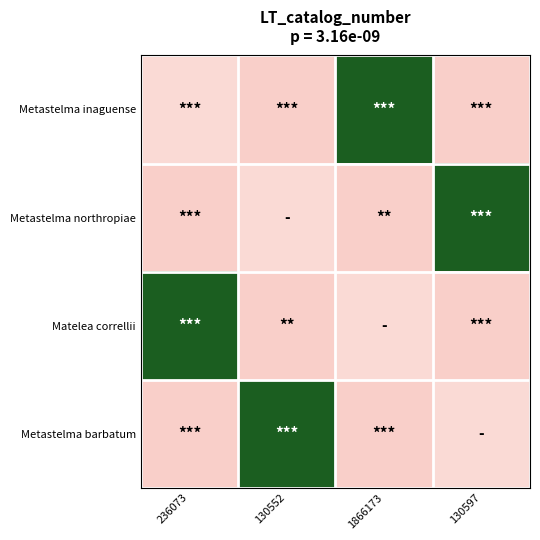

Count the number of data series in this chart.

4